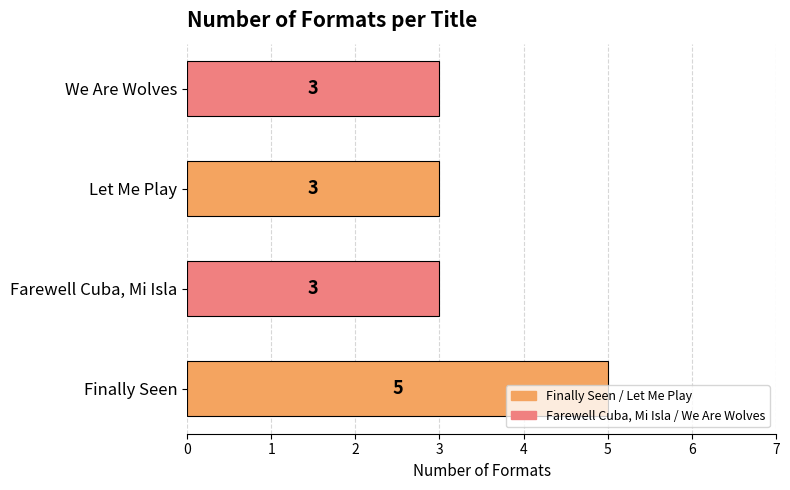

What is the greatest value displayed?

5